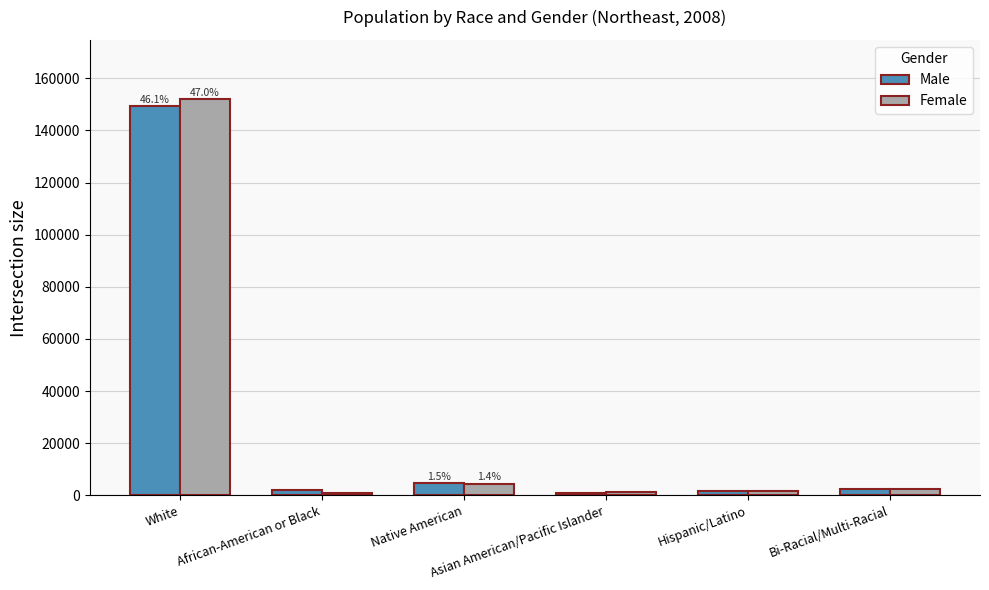

True or false: Female has a value of 198543 at White.

False